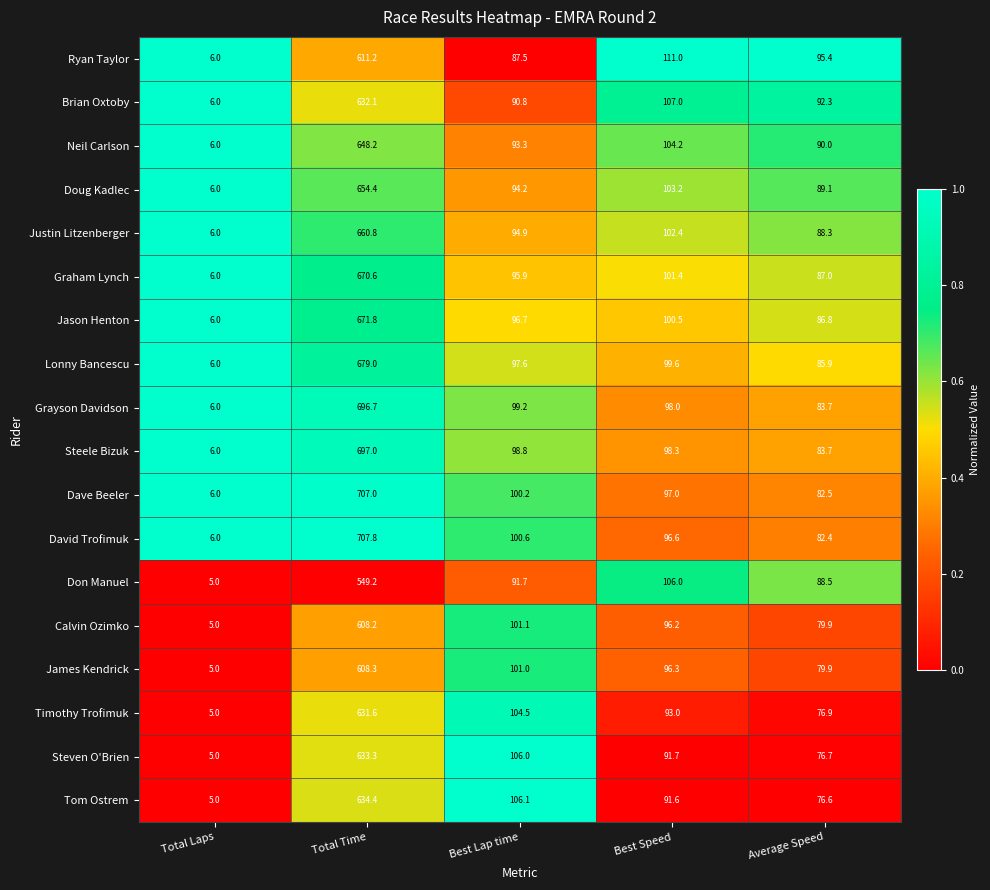

Which series changed the most between Total Time and Best Speed?

David Trofimuk